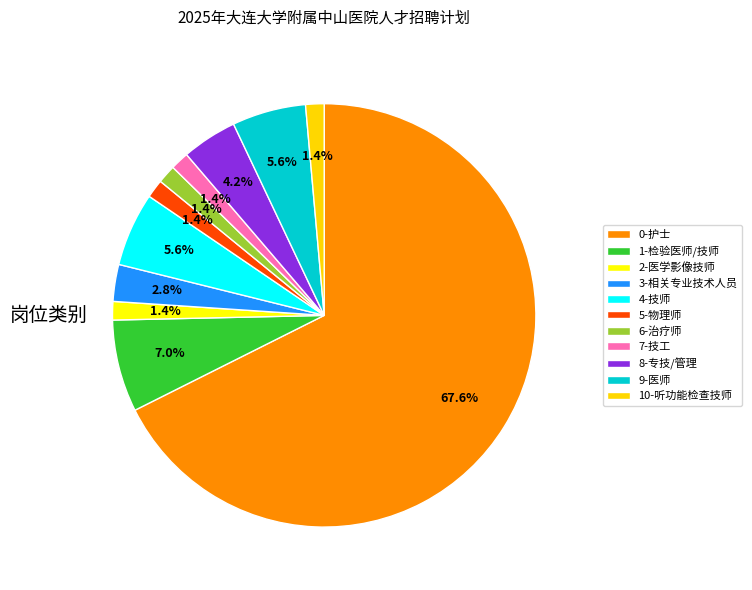

Which has a higher value, 0-护士 or 9-医师?

0-护士